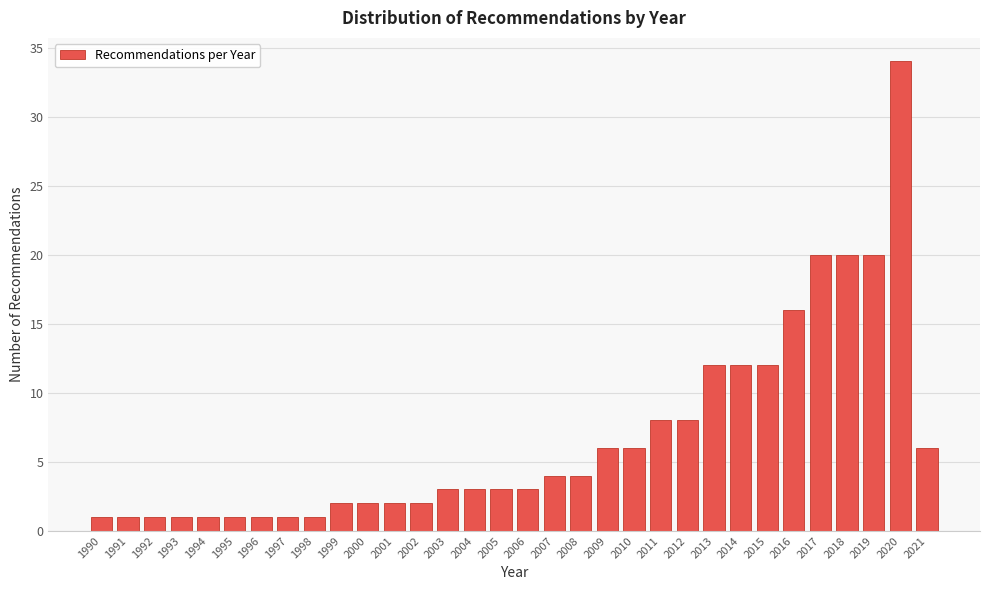

What is the sum of the values at 2012 and 1993?

9